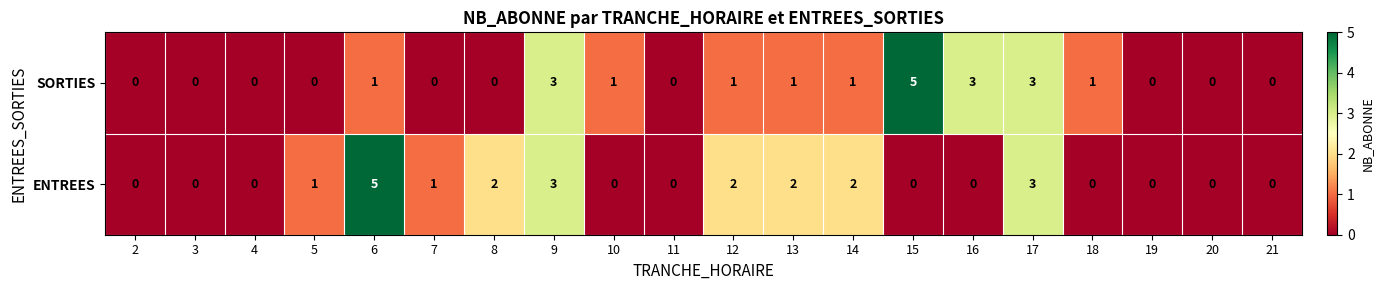

What is the difference between the maximum and minimum values in the ENTREES series?

5